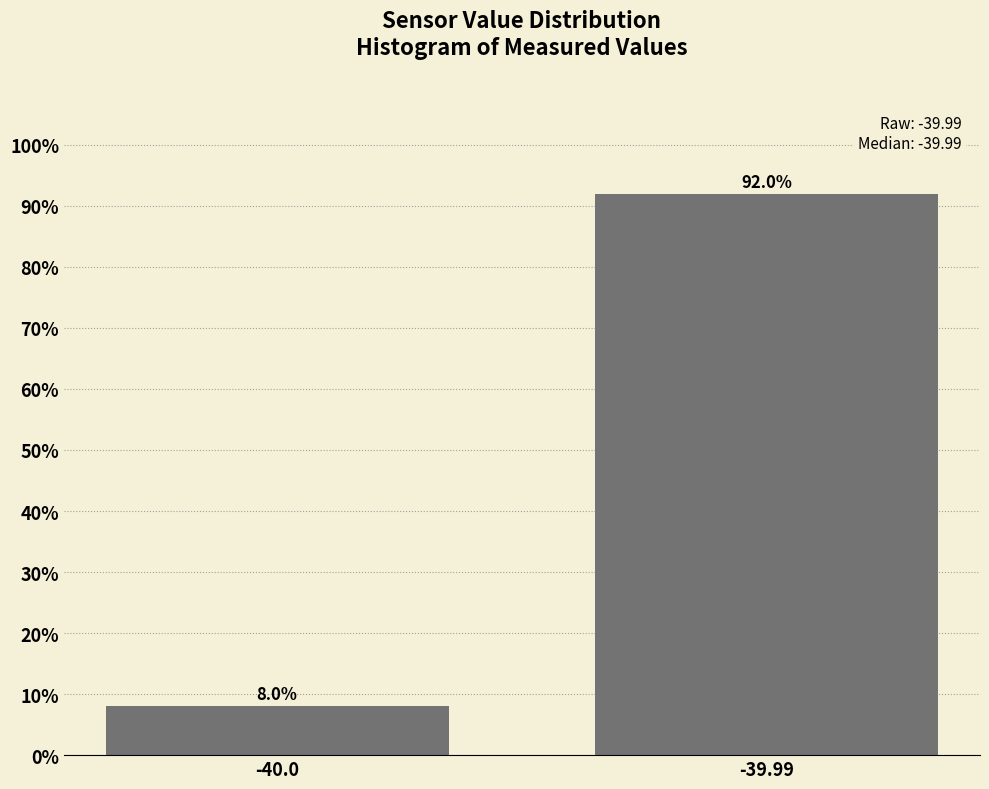

Reading right to left, transcribe all the data shown in this chart.

92	8